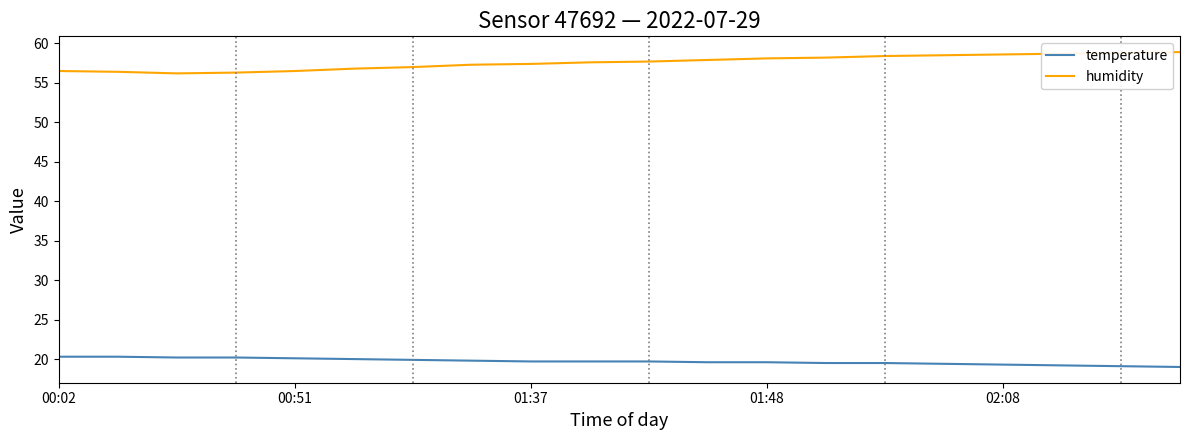

What is the lowest value of the temperature series?

19.0